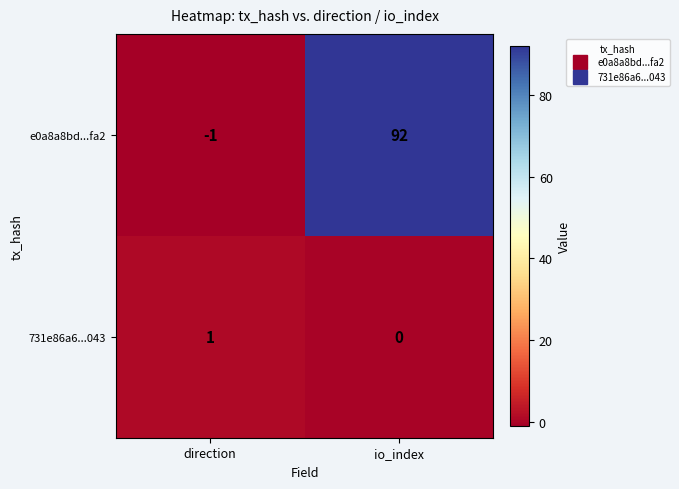

How many categories are shown in the chart?

2